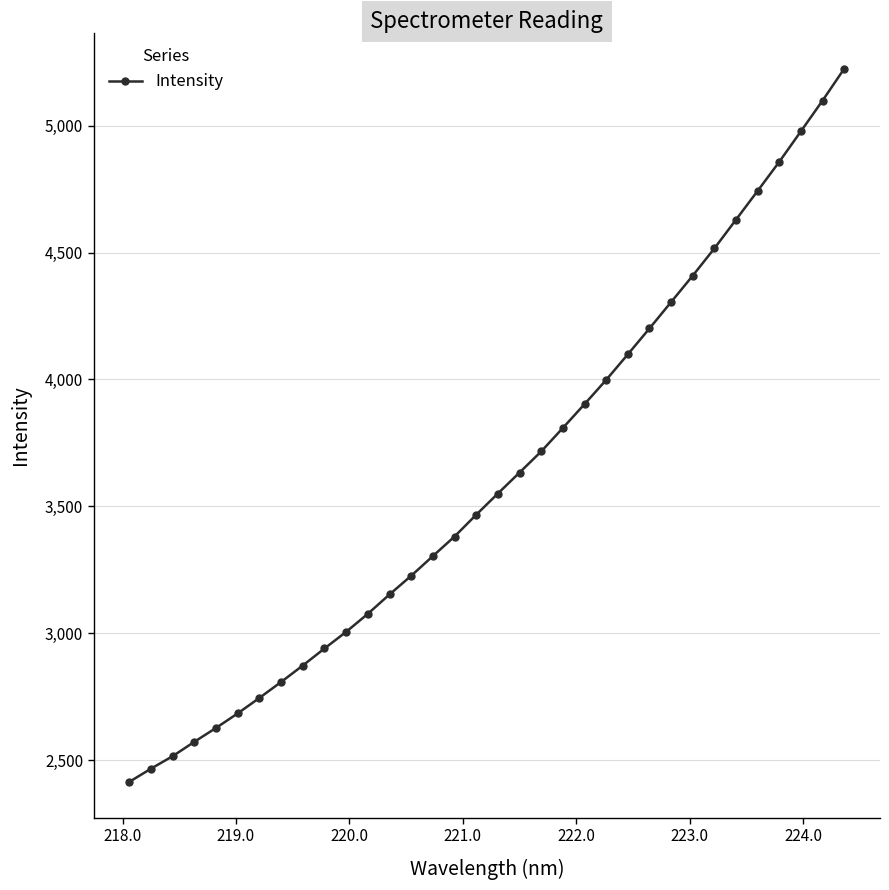

True or false: the data has more than 1 interior local peaks.

False